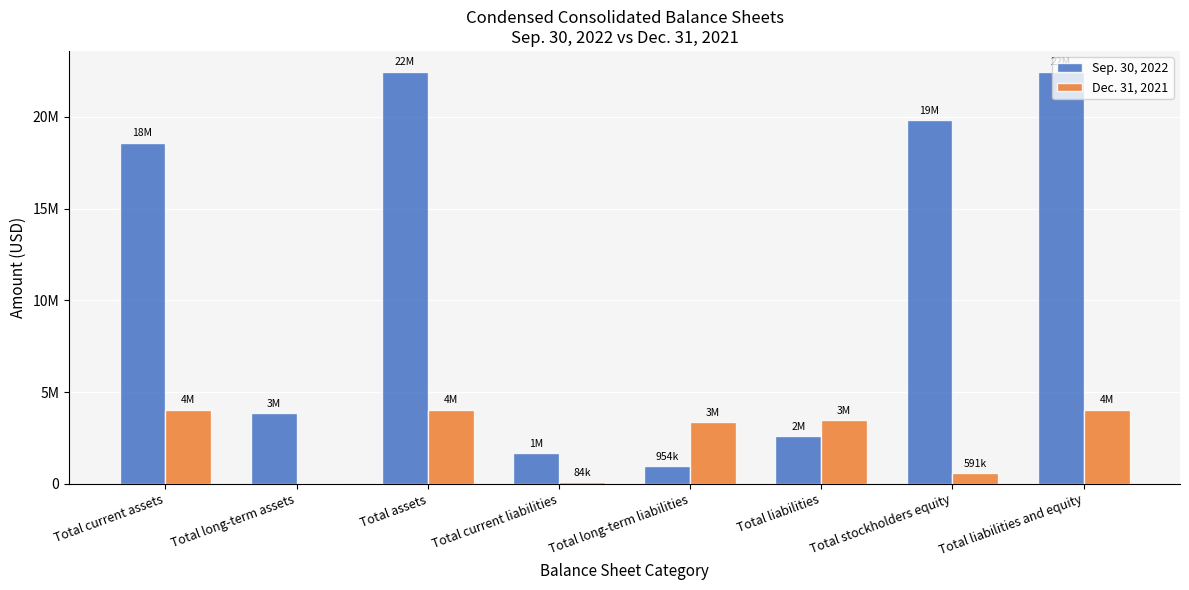

Reading left to right, what are all the values shown in this chart?

Sep. 30, 2022: Total current assets=18600951	Total long-term assets=3870070	Total assets=22471021	Total current liabilities=1672617	Total long-term liabilities=954000	Total liabilities=2626617	Total stockholders equity=19844405	Total liabilities and equity=22471021
Dec. 31, 2021: Total current assets=4053827	Total long-term assets=0	Total assets=4053827	Total current liabilities=84627	Total long-term liabilities=3377291	Total liabilities=3461918	Total stockholders equity=591909	Total liabilities and equity=4053827